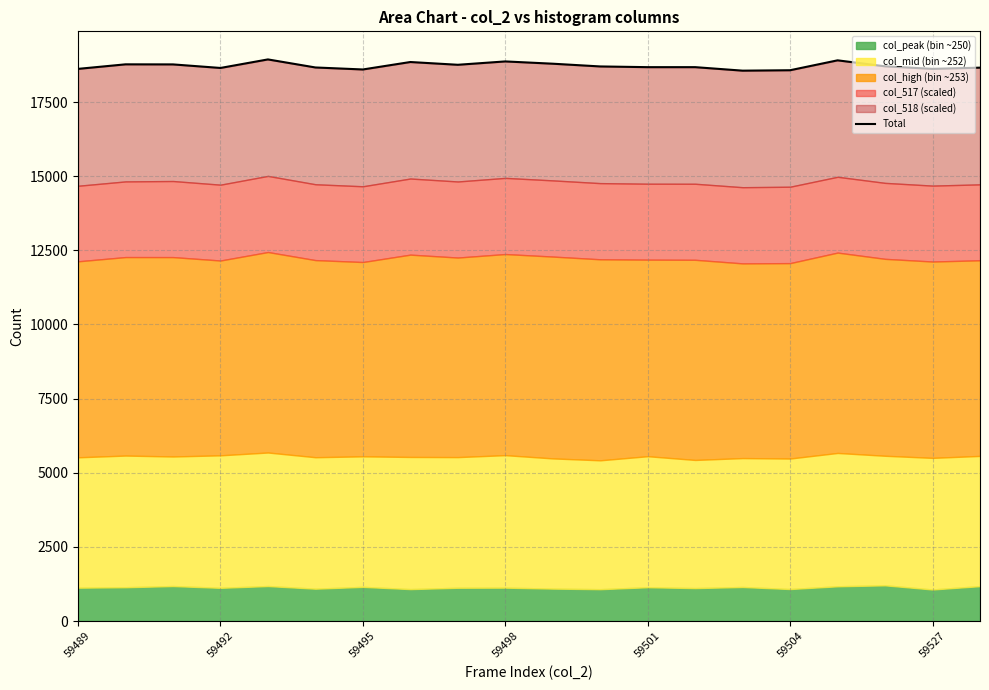

How many lines are shown in the chart?

1